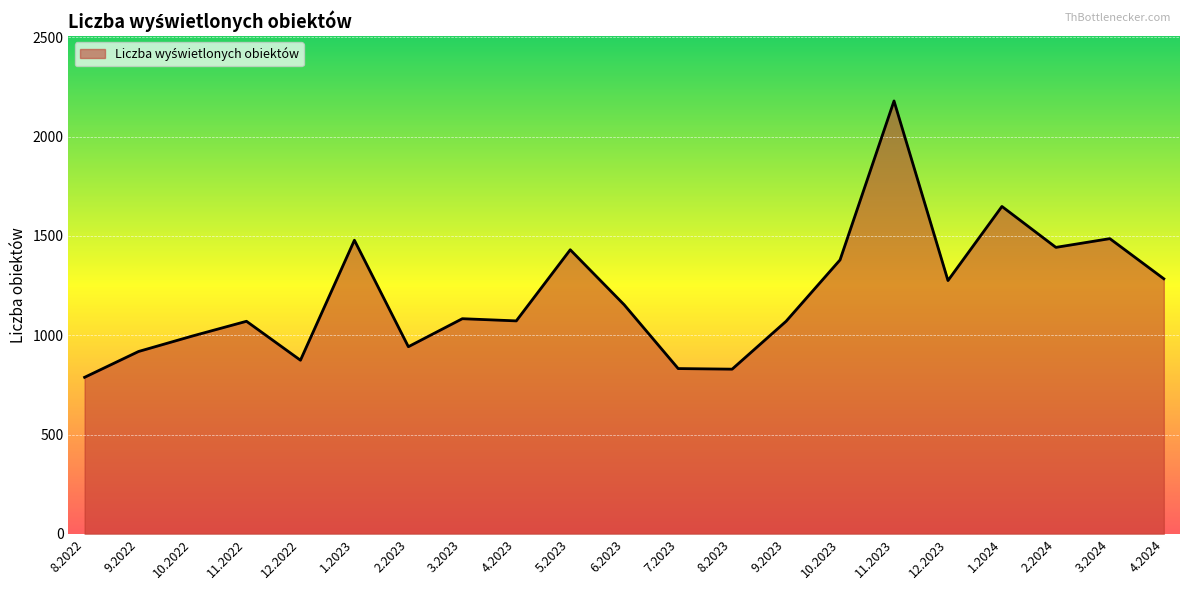

Between 11.2023 and 8.2023, which is larger?

11.2023